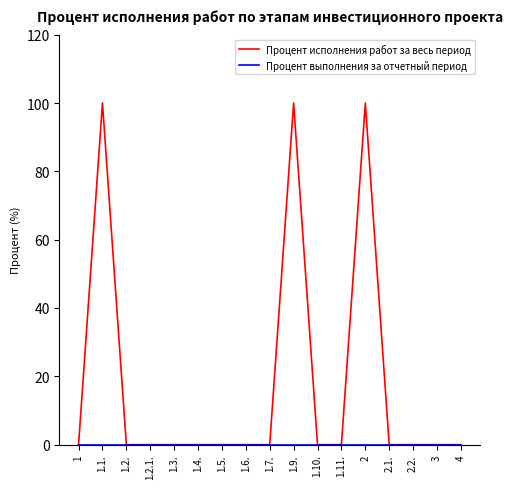

Is this an area chart (filled region under the line)?

No